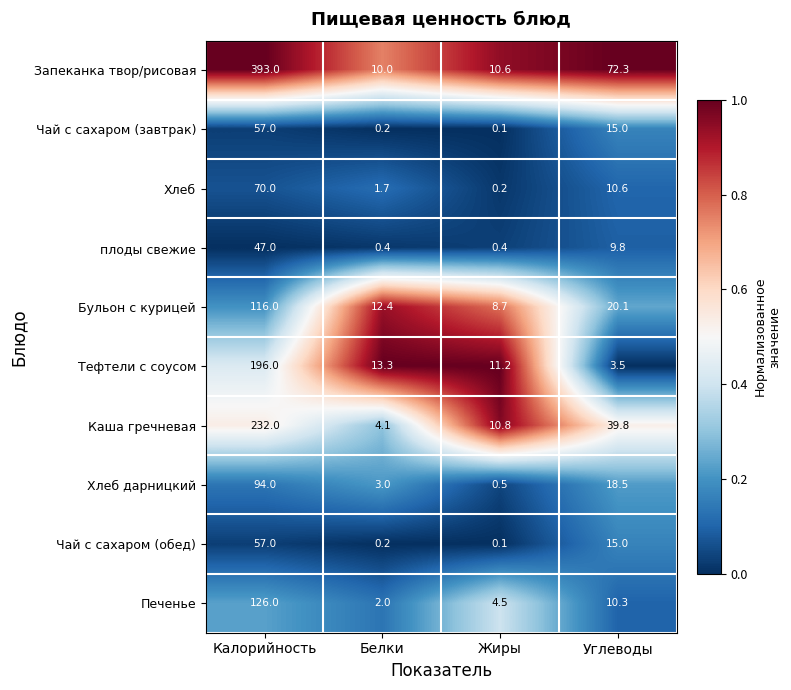

Between Белки and Жиры, which series saw the biggest shift?

Каша гречневая